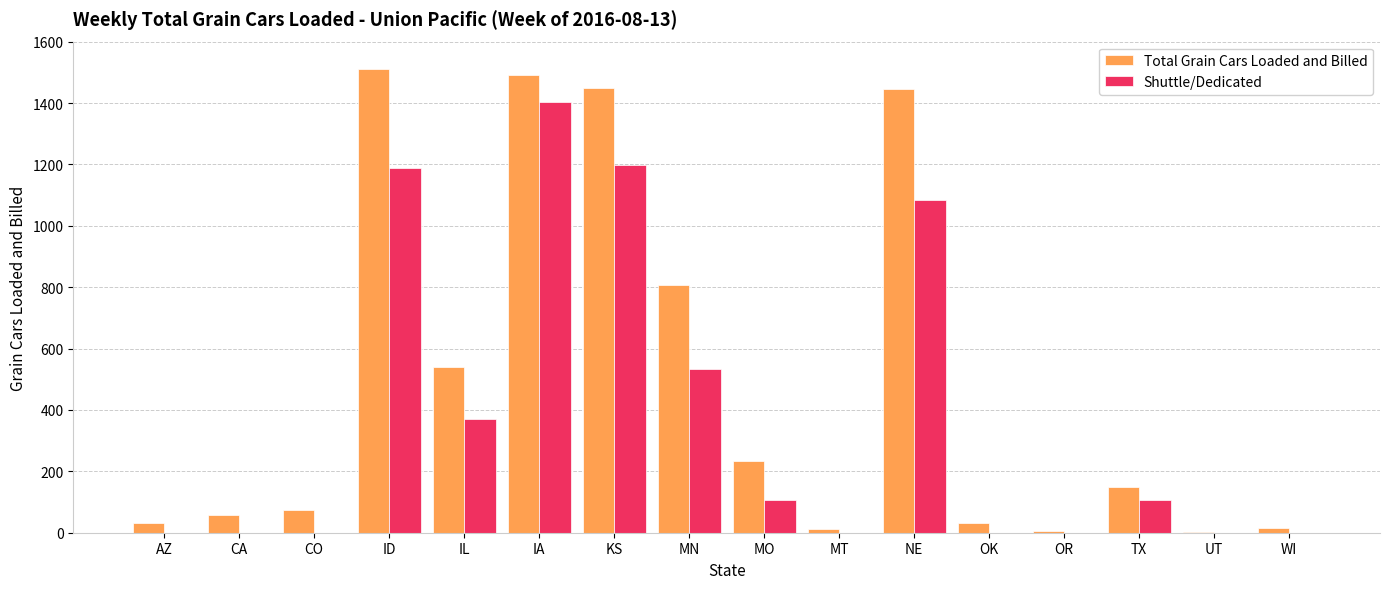

What is the maximum value shown in the chart?

1511